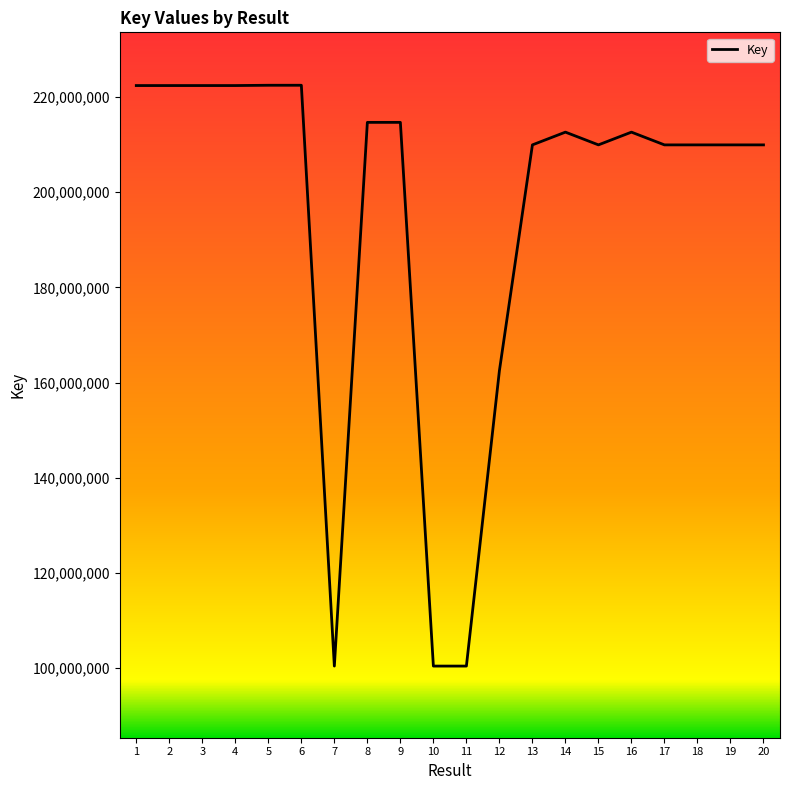

What is the minimum value shown in the chart?

100402922